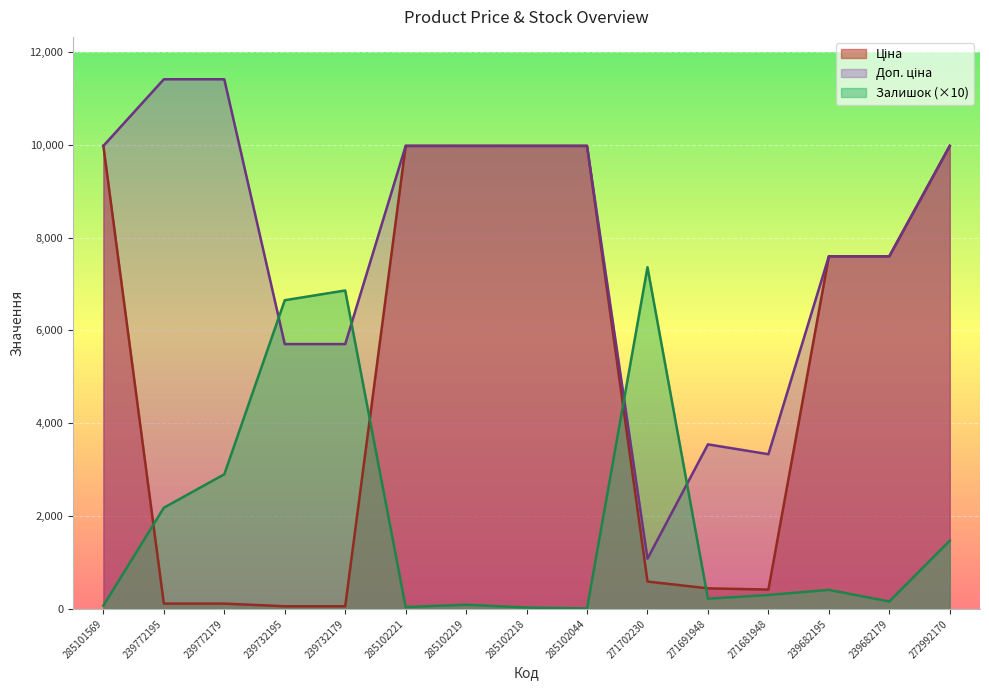

The value of Доп. ціна at 239682195 is 4480.6. True or false?

False